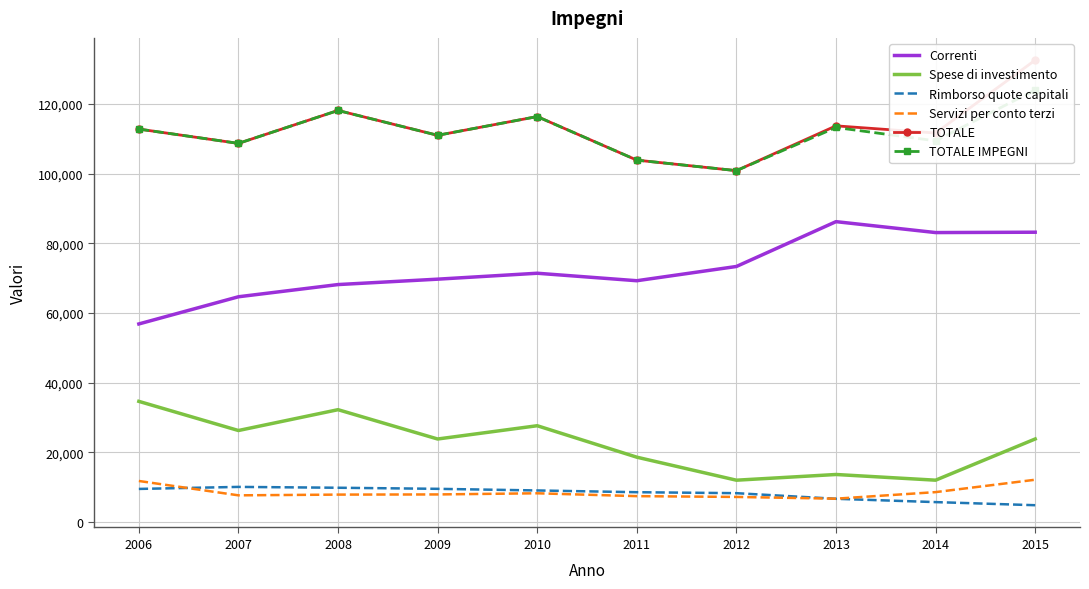

Reading left to right, transcribe all the data shown in this chart.

Correnti: 2006=56842	2007=64642	2008=68143	2009=69692	2010=71393	2011=69245	2012=73334	2013=86196	2014=83065	2015=83166
Spese di investimento: 2006=34629	2007=26264	2008=32241	2009=23828	2010=27638	2011=18612	2012=12008	2013=13645	2014=12012	2015=23835
Rimborso quote capitali: 2006=9503	2007=10085	2008=9841	2009=9531	2010=9063	2011=8561	2012=8285	2013=6671	2014=5722	2015=4828
Servizi per conto terzi: 2006=11785	2007=7664	2008=7874	2009=7921	2010=8253	2011=7431	2012=7205	2013=6703	2014=8586	2015=12141
TOTALE: 2006=112759	2007=108655	2008=118099	2009=110972	2010=116347	2011=103849	2012=100832	2013=113687	2014=111633	2015=132540
TOTALE IMPEGNI: 2006=112759	2007=108655	2008=118099	2009=110972	2010=116347	2011=103849	2012=100832	2013=113215	2014=109385	2015=123970